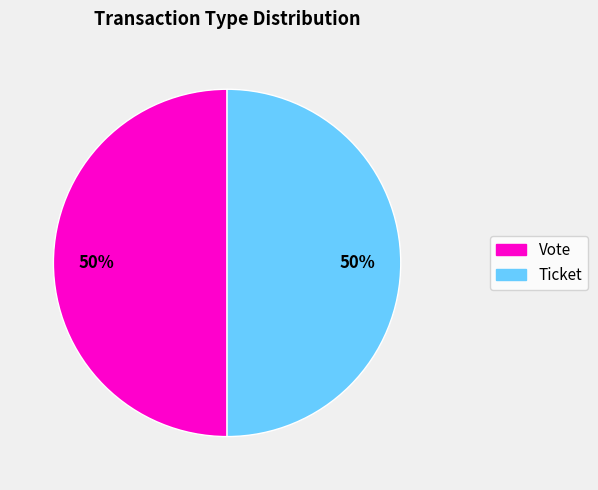

To the nearest percent, what is the combined percentage of Vote and Ticket?

100%